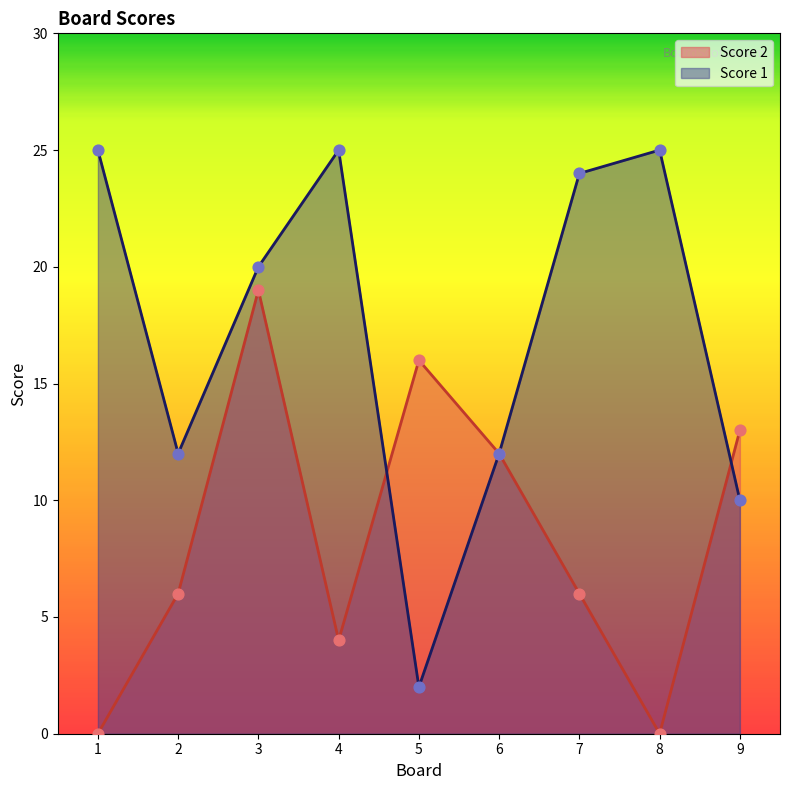

What is the total value across all series at 9?

23